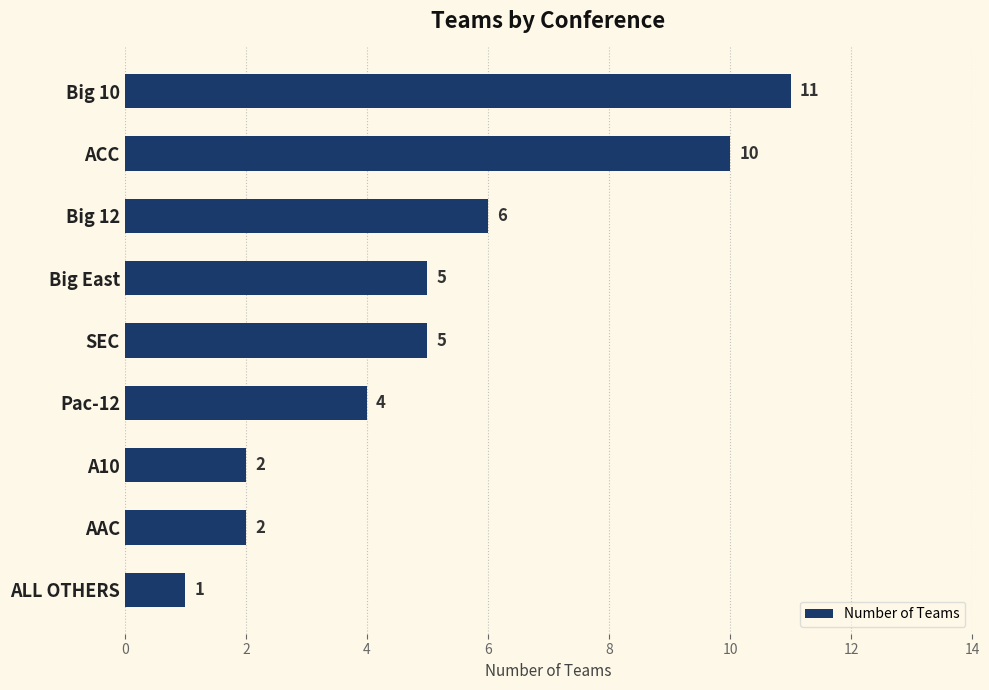

What is the average value?

5